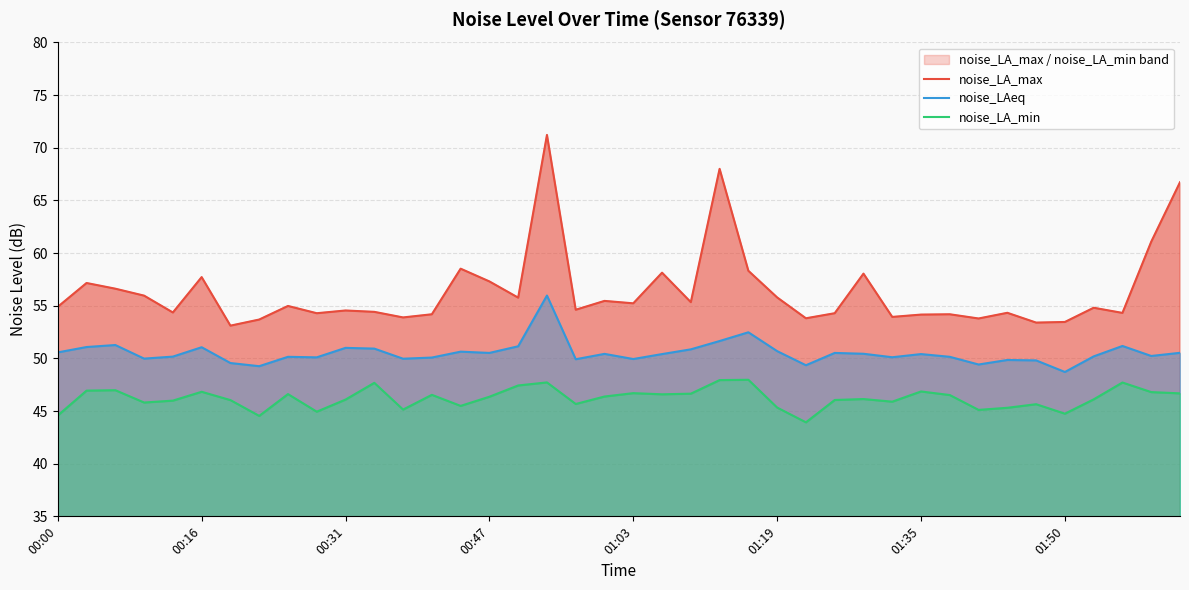

True or false: noise_LAeq has a value of 81.3 at 01:19.

False